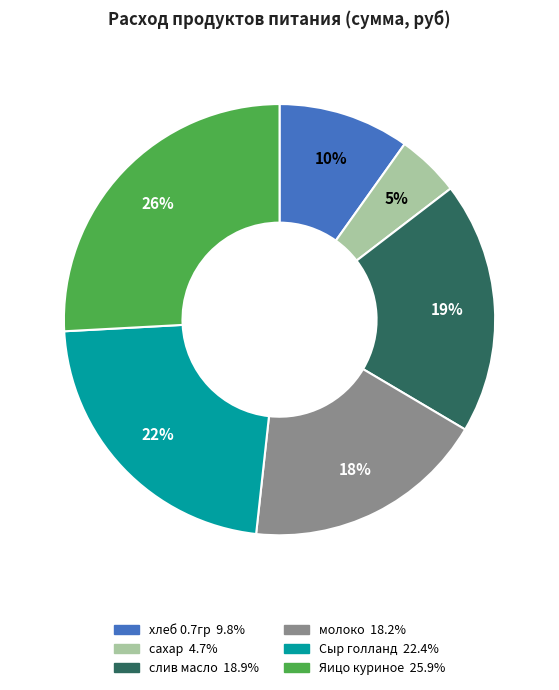

What percentage is the сахар slice, to the nearest percent?

5%